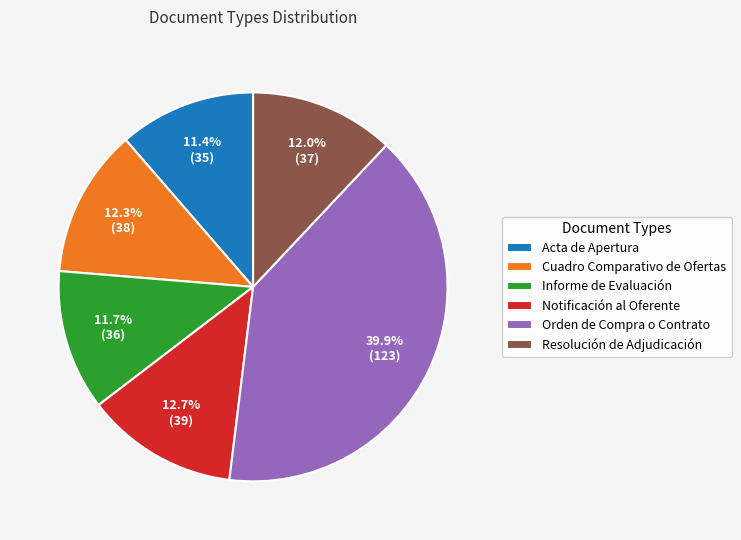

Does any single category account for the majority?

No